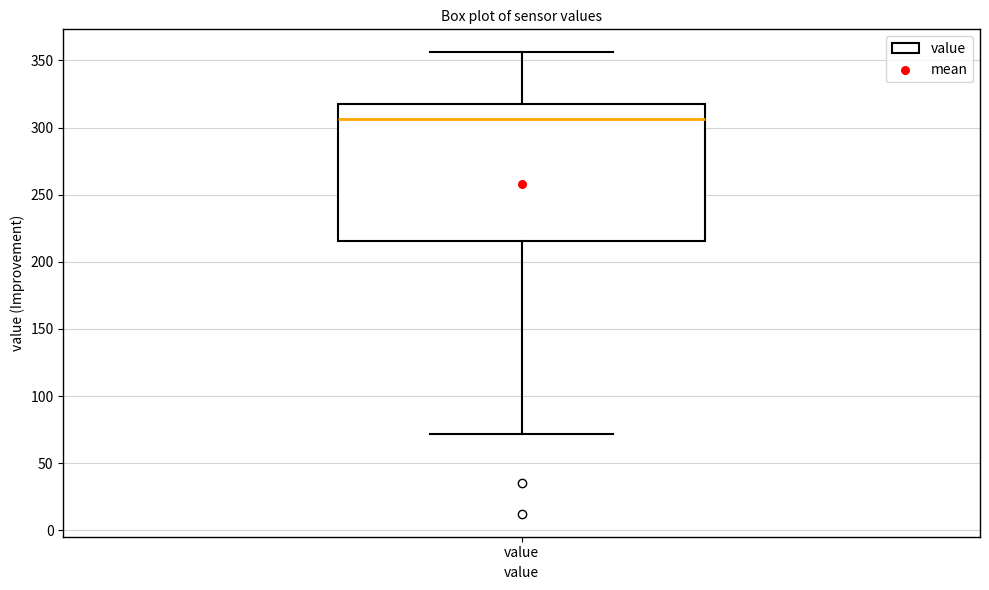

Read this box plot against the y-axis: the position of the median line, the range covered by the box, and the ends of both whiskers. The values are not printed on the chart, so give them approximately, as read against the axis.

median 305, box 215 to 320, whiskers 70 to 355